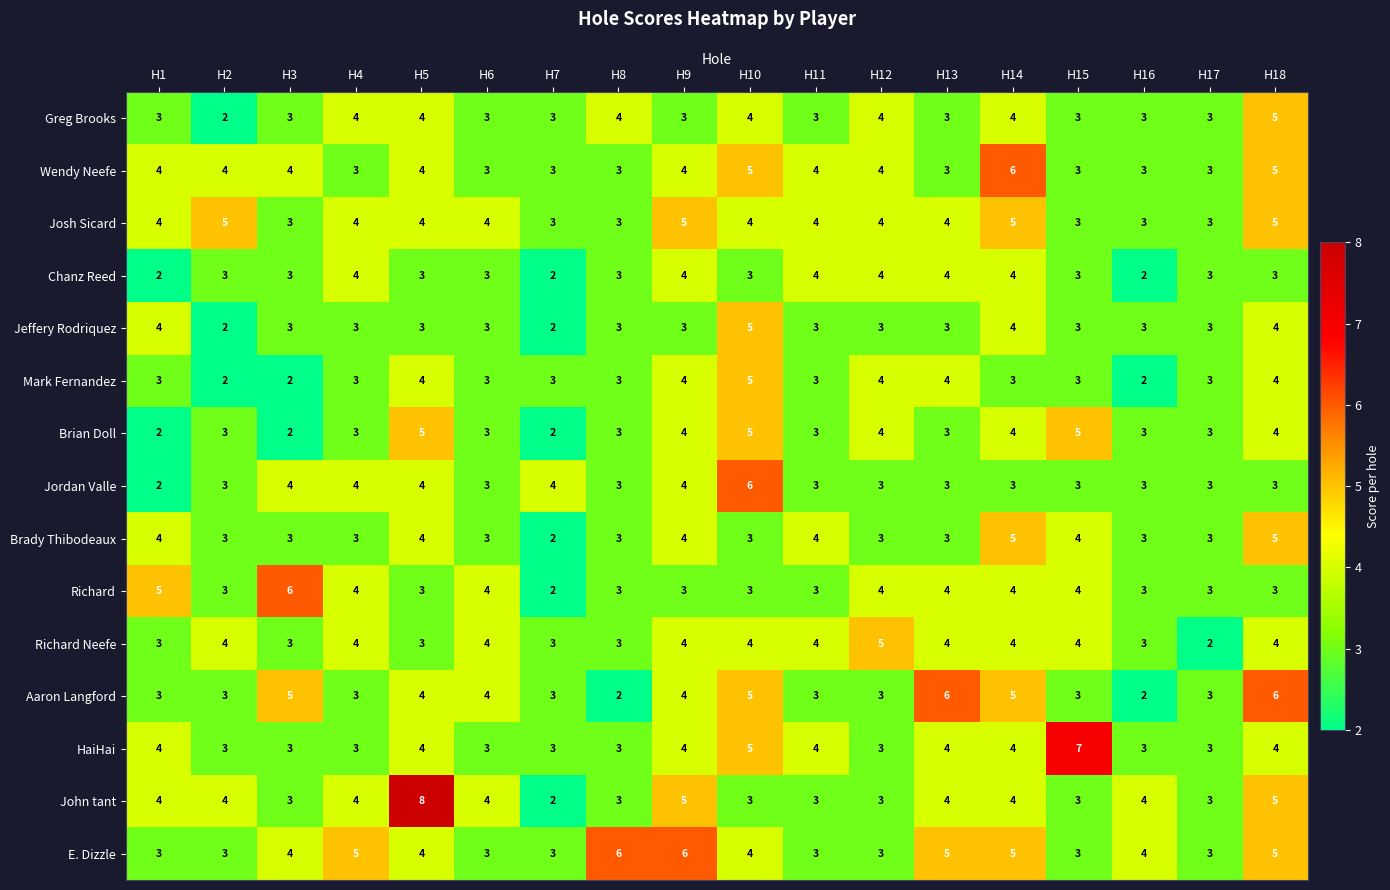

The value of Richard Neefe at H2 is 5. True or false?

False